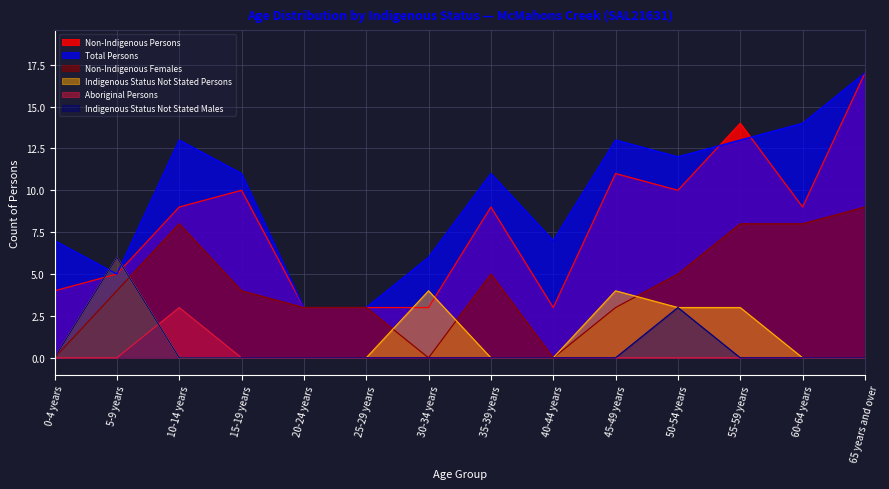

Reading right to left, transcribe all the data shown in this chart.

Non-Indigenous Persons: 65 years and over=17	60-64 years=9	55-59 years=14	50-54 years=10	45-49 years=11	40-44 years=3	35-39 years=9	30-34 years=3	25-29 years=3	20-24 years=3	15-19 years=10	10-14 years=9	5-9 years=5	0-4 years=4
Total Persons: 65 years and over=17	60-64 years=14	55-59 years=13	50-54 years=12	45-49 years=13	40-44 years=7	35-39 years=11	30-34 years=6	25-29 years=3	20-24 years=3	15-19 years=11	10-14 years=13	5-9 years=5	0-4 years=7
Non-Indigenous Females: 65 years and over=9	60-64 years=8	55-59 years=8	50-54 years=5	45-49 years=3	40-44 years=0	35-39 years=5	30-34 years=0	25-29 years=3	20-24 years=3	15-19 years=4	10-14 years=8	5-9 years=4	0-4 years=0
Indigenous Status Not Stated Persons: 65 years and over=0	60-64 years=0	55-59 years=3	50-54 years=3	45-49 years=4	40-44 years=0	35-39 years=0	30-34 years=4	25-29 years=0	20-24 years=0	15-19 years=0	10-14 years=0	5-9 years=6	0-4 years=0
Aboriginal Persons: 65 years and over=0	60-64 years=0	55-59 years=0	50-54 years=0	45-49 years=0	40-44 years=0	35-39 years=0	30-34 years=0	25-29 years=0	20-24 years=0	15-19 years=0	10-14 years=3	5-9 years=0	0-4 years=0
Indigenous Status Not Stated Males: 65 years and over=0	60-64 years=0	55-59 years=0	50-54 years=3	45-49 years=0	40-44 years=0	35-39 years=0	30-34 years=0	25-29 years=0	20-24 years=0	15-19 years=0	10-14 years=0	5-9 years=6	0-4 years=0